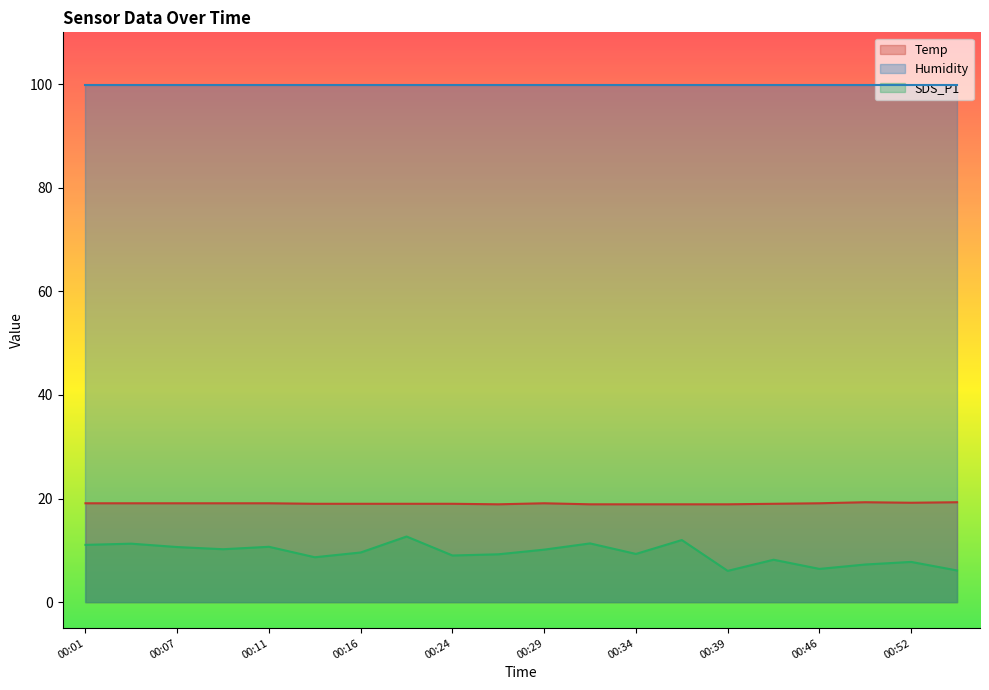

True or false: Temp and SDS_P1 intersect in this chart.

False